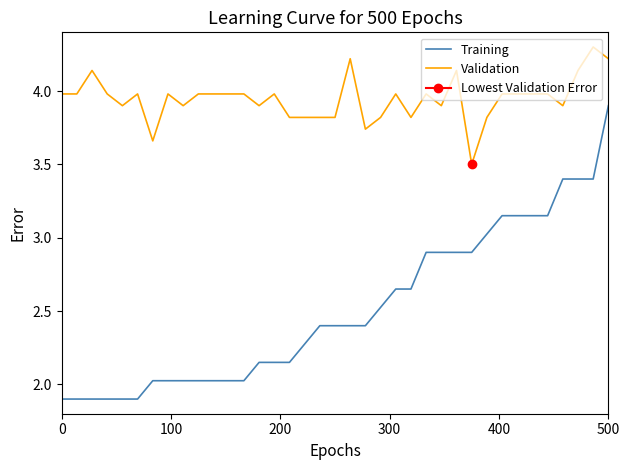

Reading left to right, list all the values displayed in this chart.

Training: 1.9	1.9	1.9	1.9	1.9	1.9	2.0	2.0	2.0	2.0	2.0	2.0	2.0	2.1	2.1	2.1	2.3	2.4	2.4	2.4	2.4	2.5	2.6	2.6	2.9	2.9	2.9	2.9	3.0	3.1	3.1	3.1	3.1	3.4	3.4	3.4	3.9
Validation: 4.0	4.0	4.1	4.0	3.9	4.0	3.7	4.0	3.9	4.0	4.0	4.0	4.0	3.9	4.0	3.8	3.8	3.8	3.8	4.2	3.7	3.8	4.0	3.8	4.0	3.9	4.1	3.5	3.8	4.0	4.0	4.0	4.0	3.9	4.1	4.3	4.2